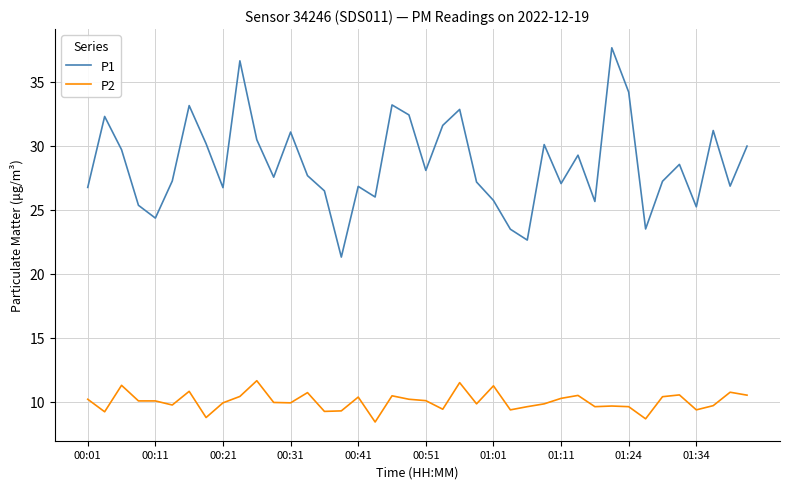

What is the difference between the maximum and minimum values in the P1 series?

16.4